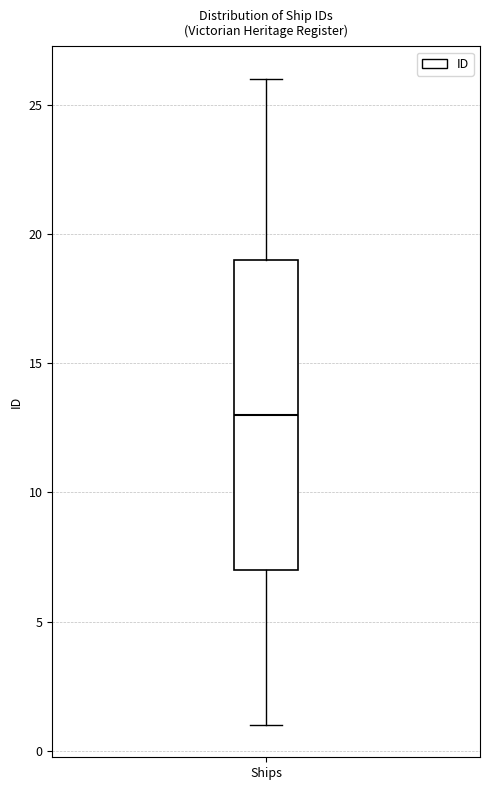

Transcribe this box plot: give where the median line is, the range the box spans, and where the two whiskers end, as read against the y-axis. The values are not printed on the chart, so give them approximately, as read against the axis.

median 13, box 7 to 19, whiskers 1 to 26